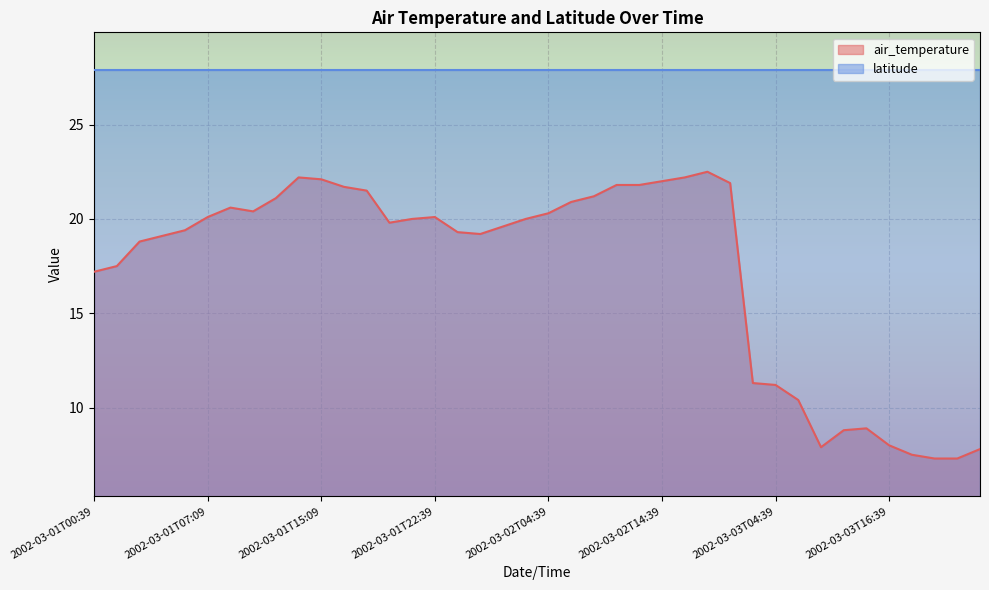

What is the average value?

17.3